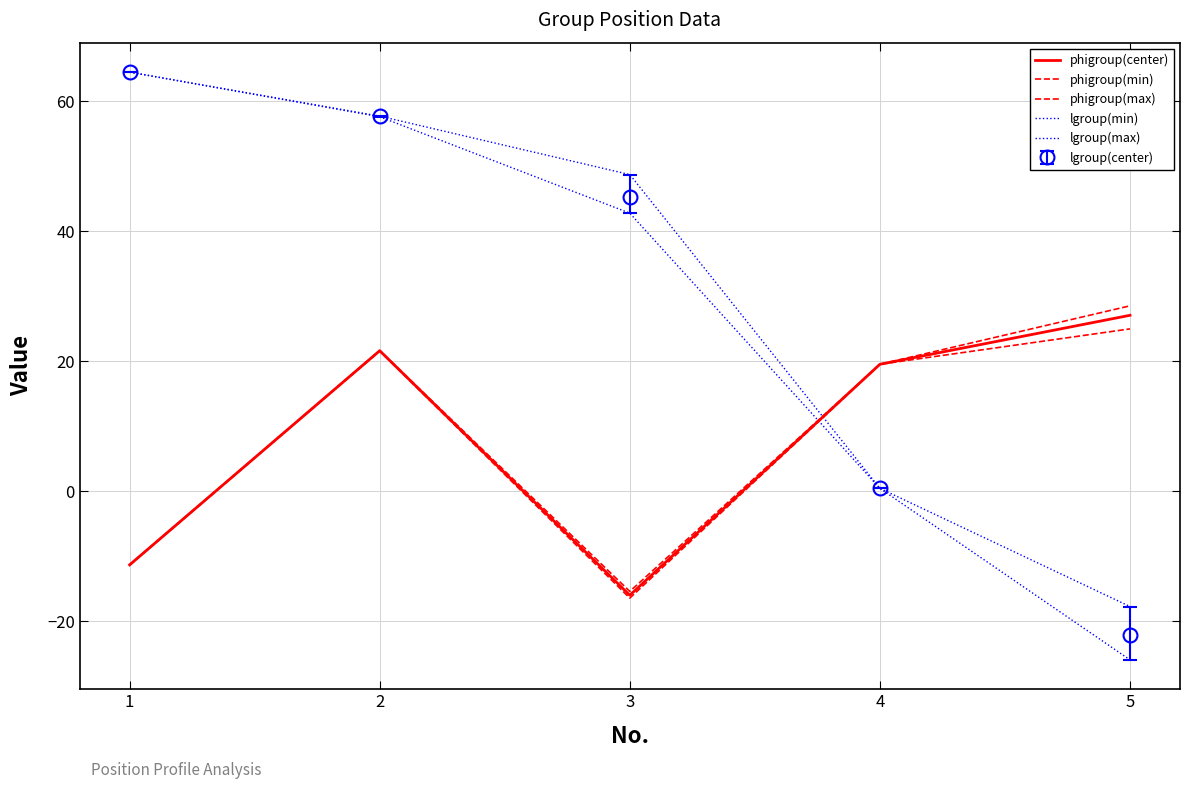

The phigroup(min) series shows -5.4 at 1. True or false?

False